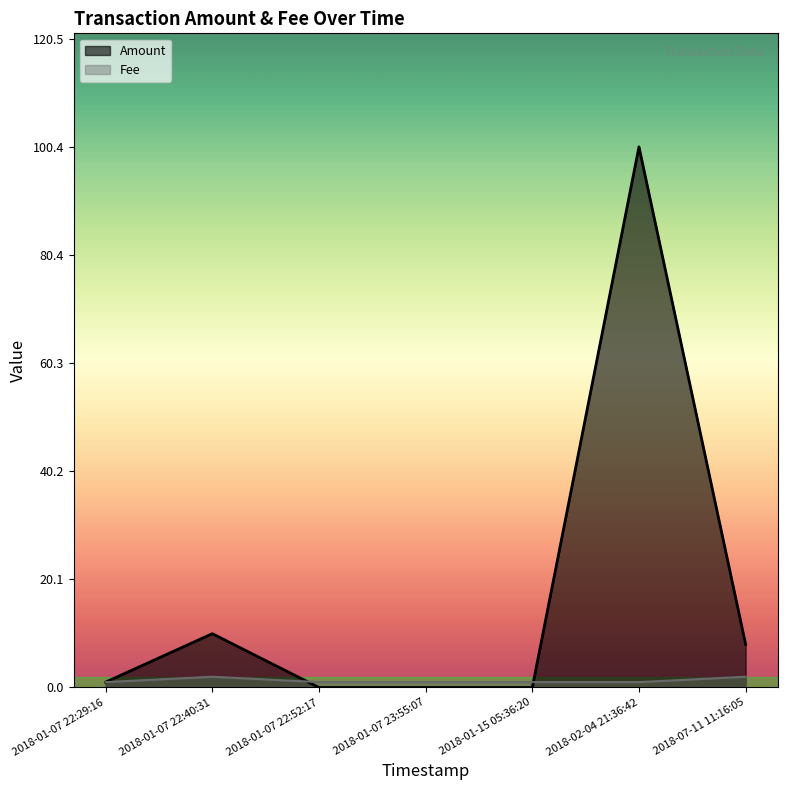

Which label corresponds to the smallest value in the chart?

2018-01-15 05:36:20